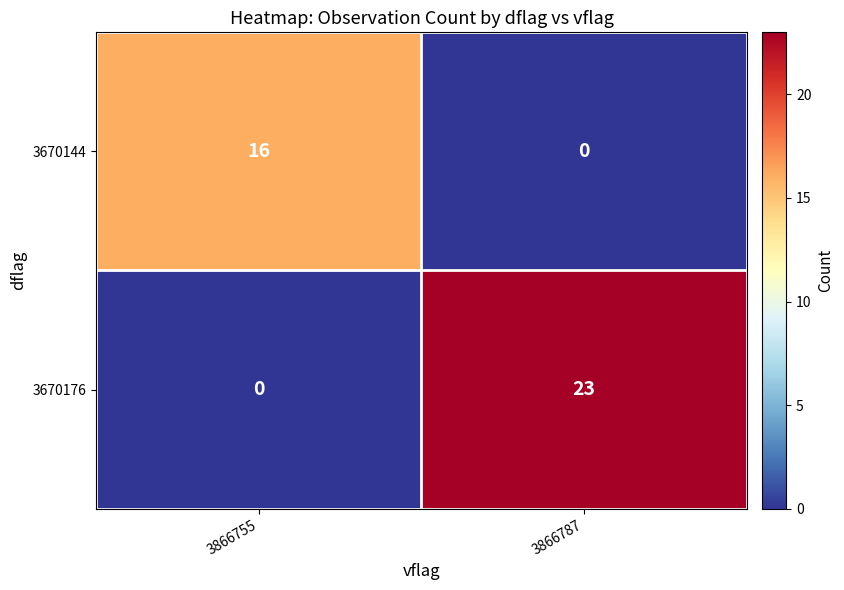

List the series in order of their peak value, lowest first.

3670144, 3670176